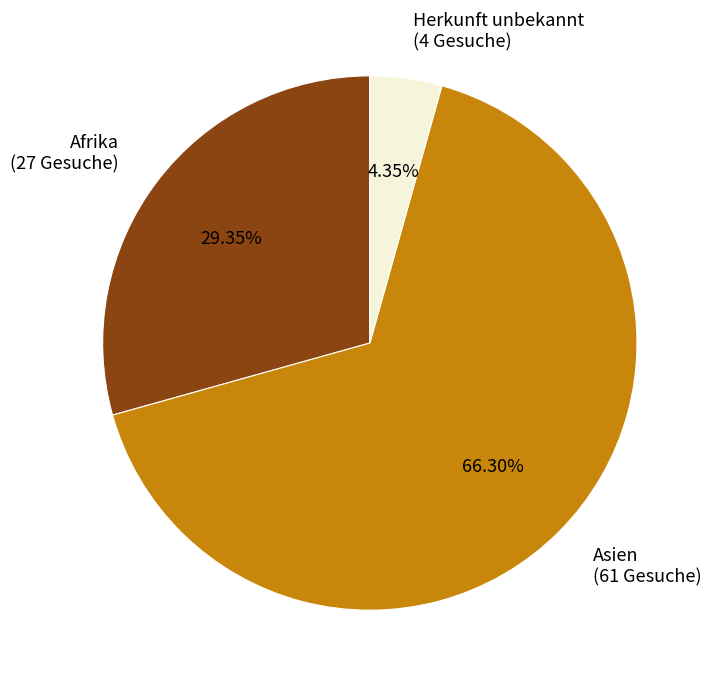

Is it true that Afrika is 29% of the pie?

True